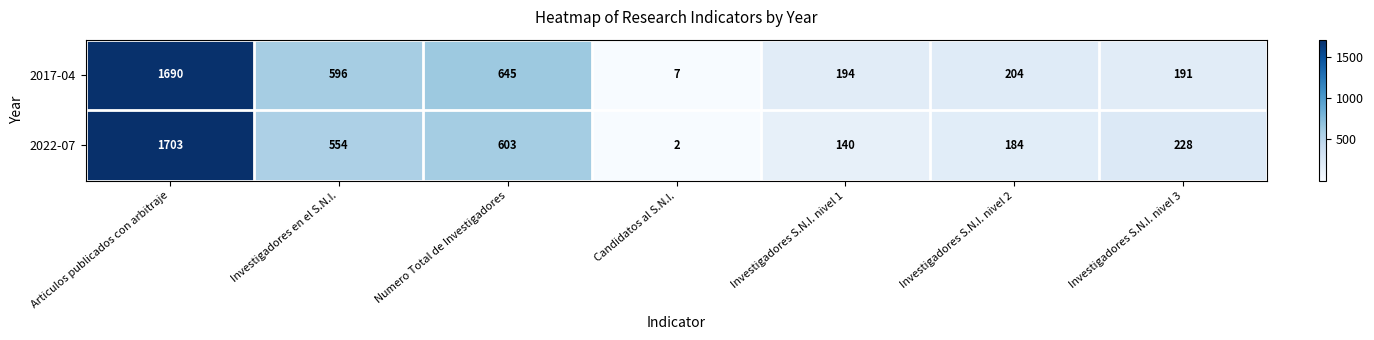

Is it true that 2022-07 equals 99 at Investigadores S.N.I. nivel 2?

False